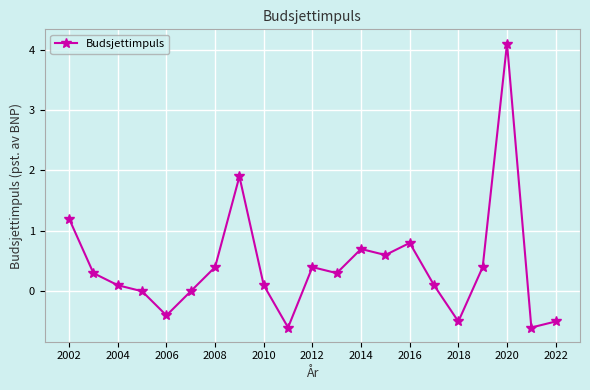

What is the value of the 7th point from the left?

0.4